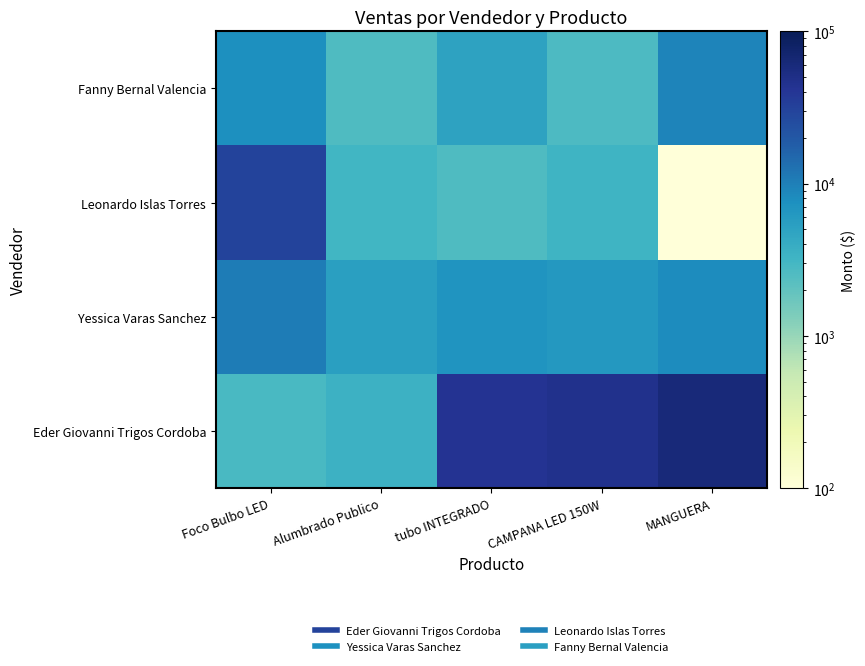

Rank the series by their maximum value, from highest to lowest.

Eder Giovanni Trigos Cordoba, Leonardo Islas Torres, Yessica Varas Sanchez, Fanny Bernal Valencia